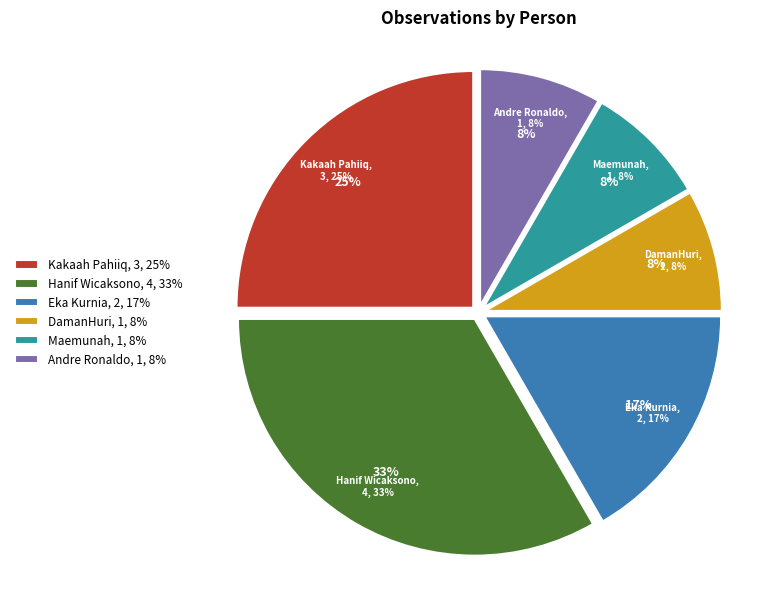

Does any single category account for the majority?

No